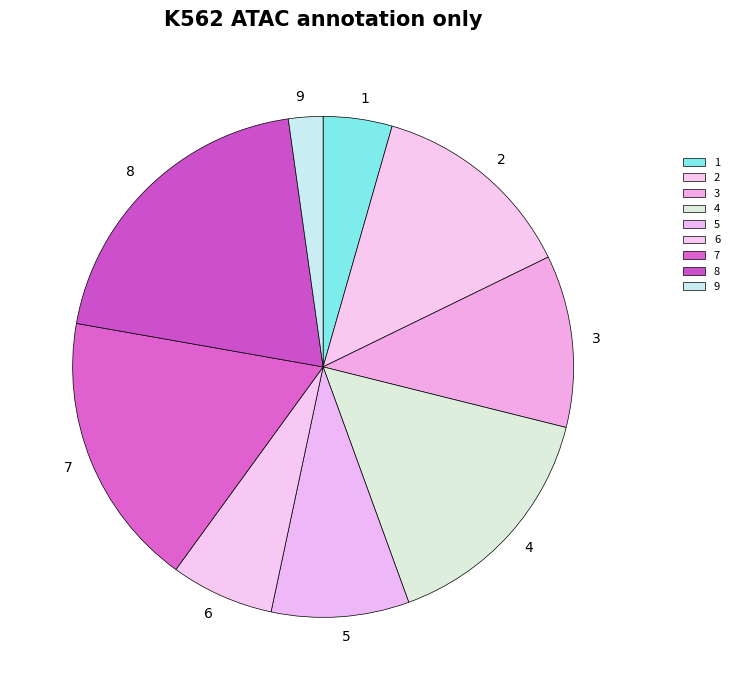

Count the number of slices in the pie.

9